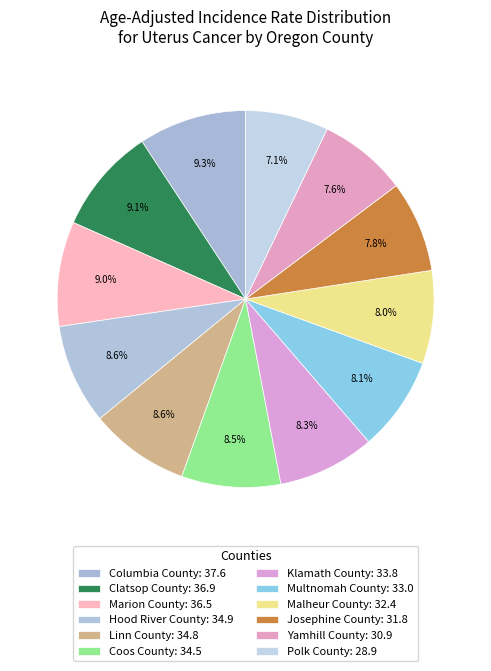

How many slices are in this pie chart?

12